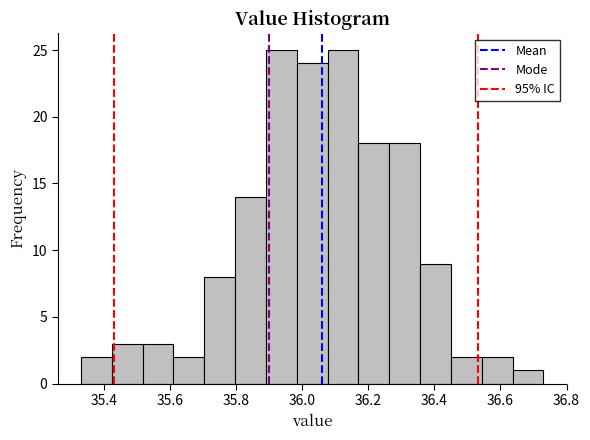

Reading left to right, list every bar in this chart as the range it spans on the x-axis followed by its height. Neither the bar edges nor the heights are printed on the chart, so give them approximately, as read against the axes.

35.34 to 35.42: 2
35.42 to 35.52: 3
35.52 to 35.62: 3
35.62 to 35.70: 2
35.70 to 35.80: 8
35.80 to 35.90: 14
35.90 to 35.98: 25
35.98 to 36.08: 24
36.08 to 36.18: 25
36.18 to 36.26: 18
36.26 to 36.36: 18
36.36 to 36.46: 9
36.46 to 36.54: 2
36.54 to 36.64: 2
36.64 to 36.74: 1